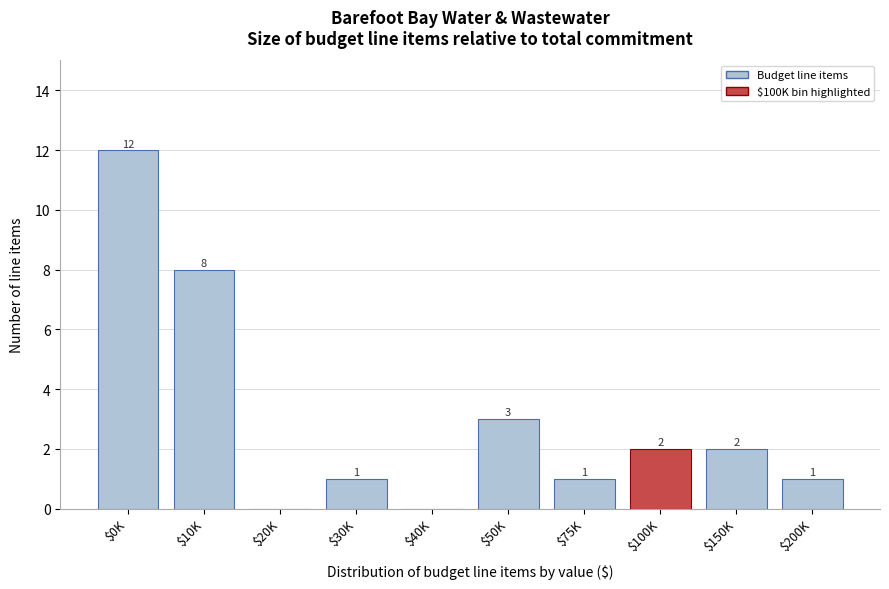

Is it true that the value at $150K is 2?

True